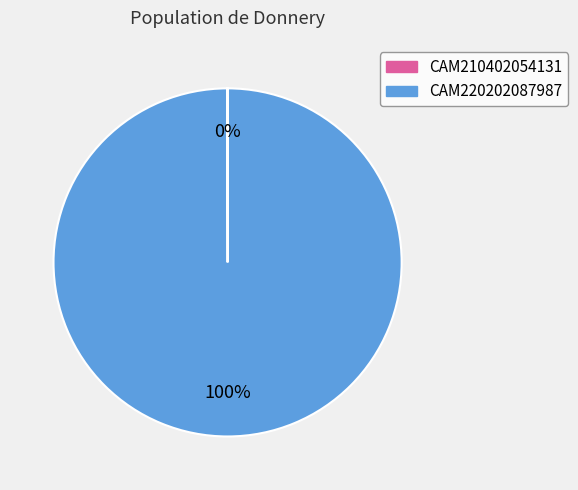

Which category has the biggest portion of the pie?

CAM220202087987